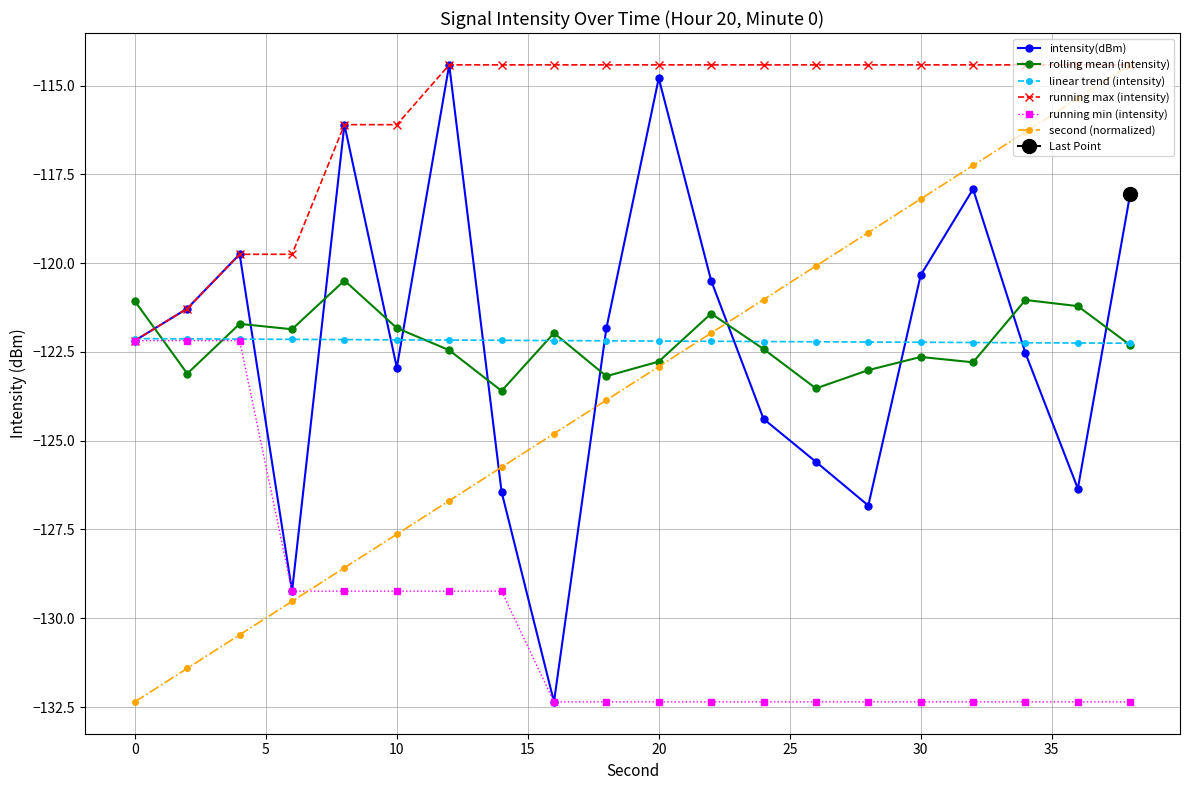

What is the average value of the second (normalized) series?

-123.4